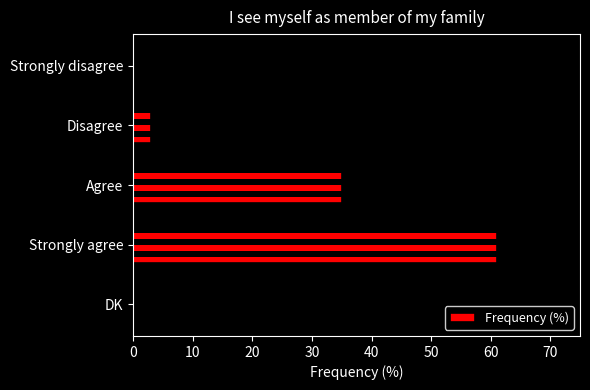

Reading right to left, list all the values displayed in this chart.

0	61	35	3	0